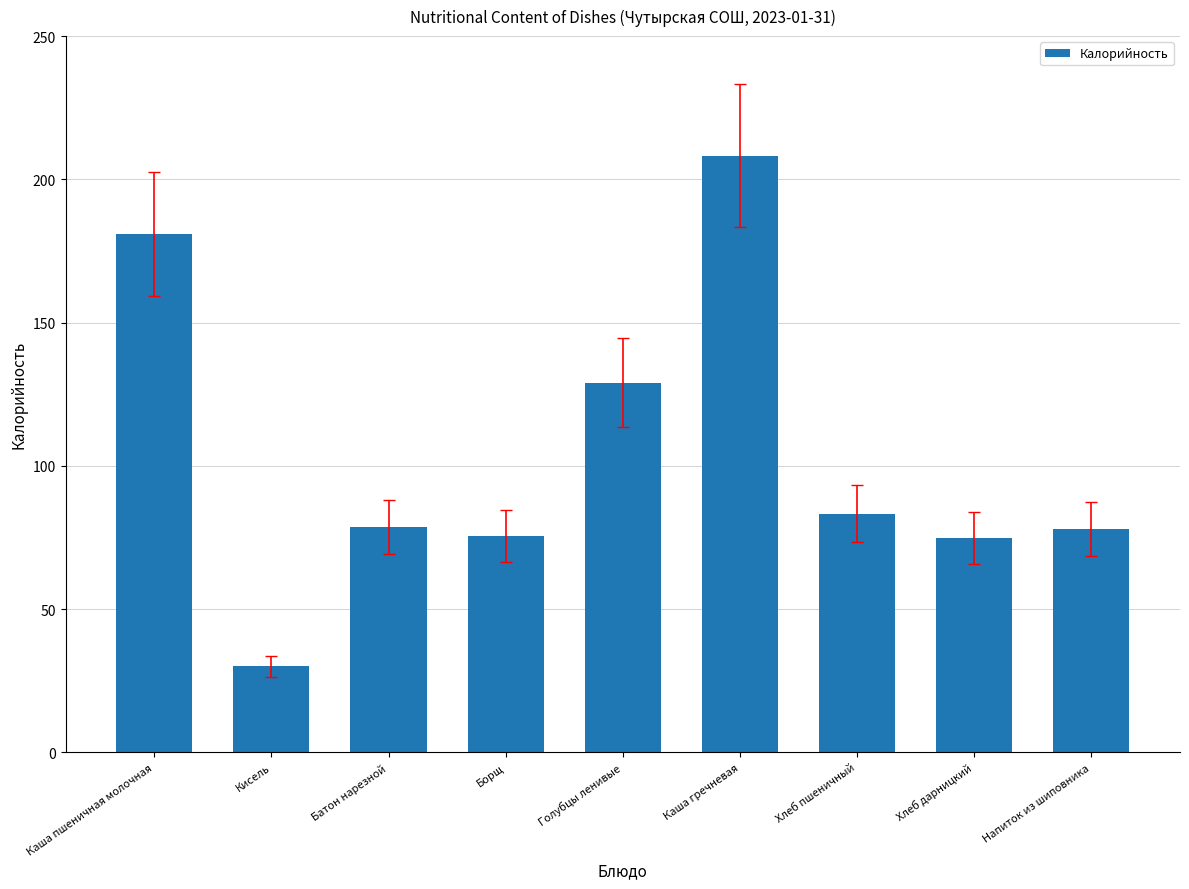

What is the label of the 4th bar from the left?

Борщ